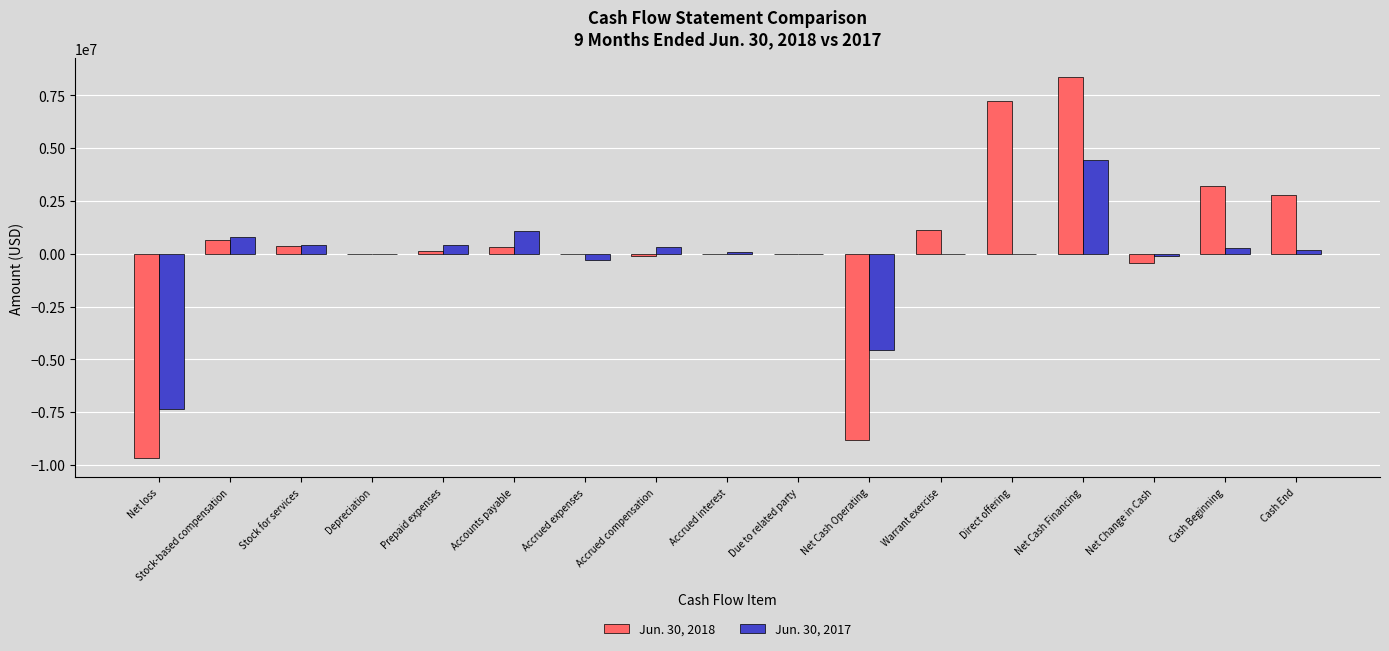

What is the sum of all Jun. 30, 2017 values?

-4226132